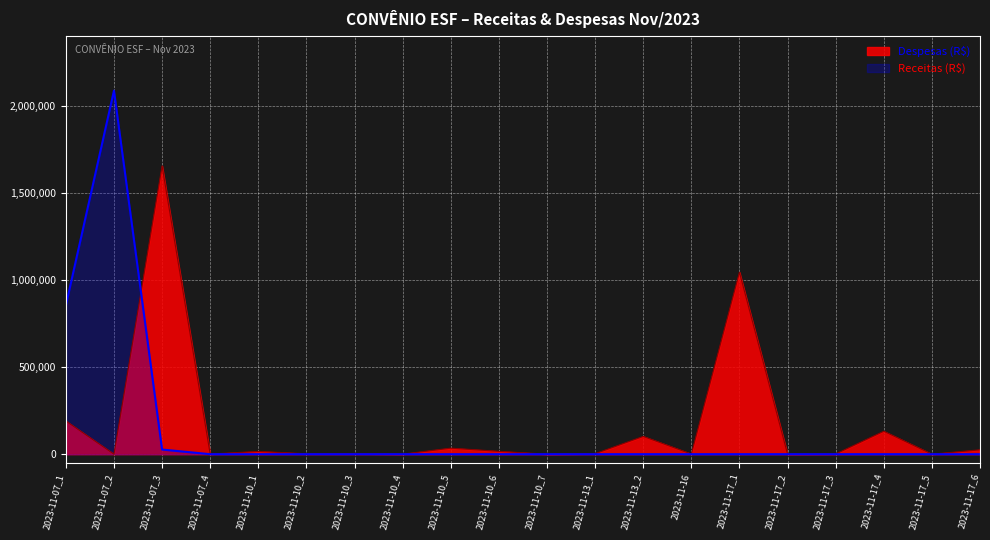

At 2023-11-17_6, list the series in order from largest to smallest.

Despesas (R$), Receitas (R$)